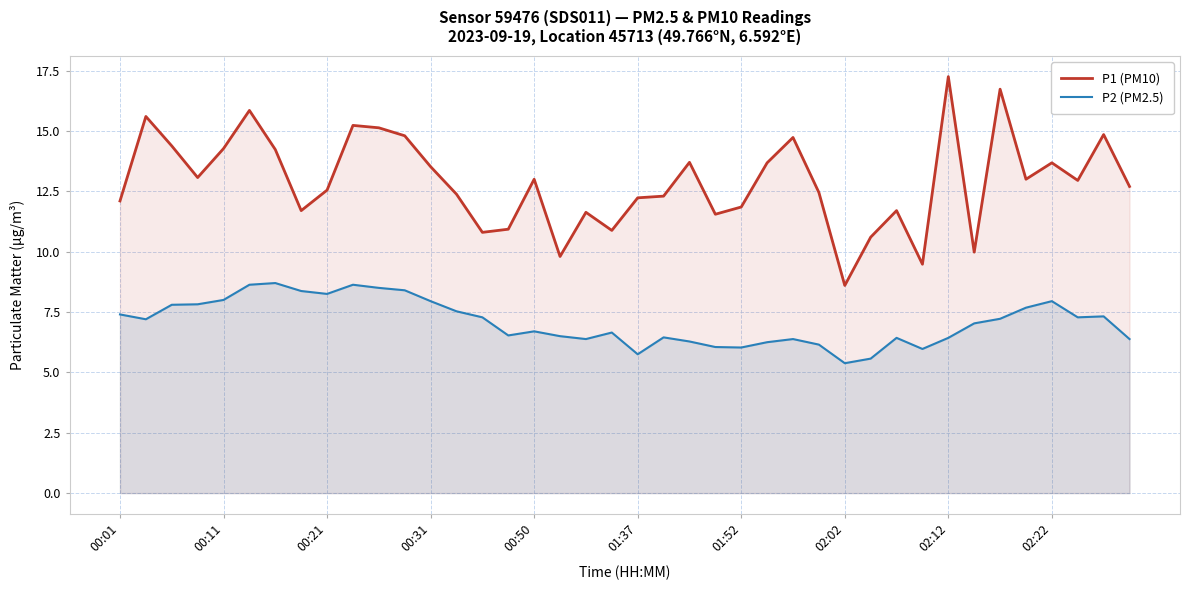

What are all the series names shown in the legend?

P1 (PM10), P2 (PM2.5)